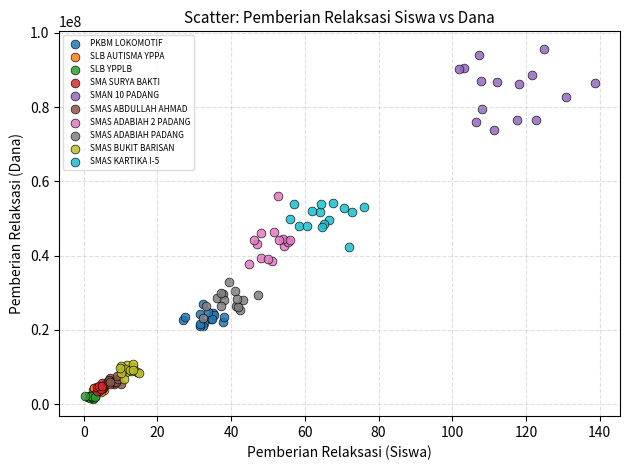

Which series has the largest Y range (max minus min)?

SMAN 10 PADANG